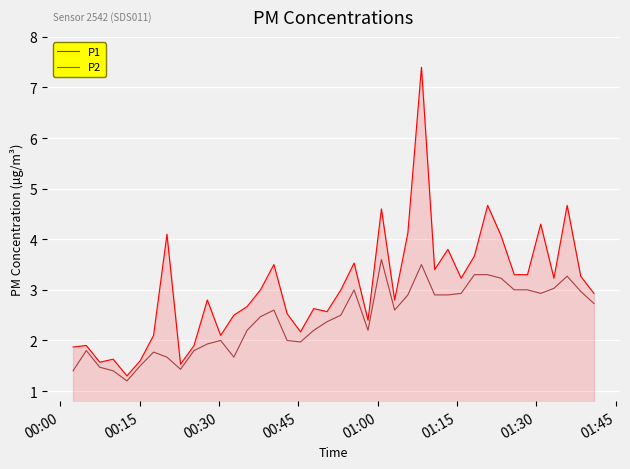

What is the difference between the maximum and minimum values in the P1 series?

6.1